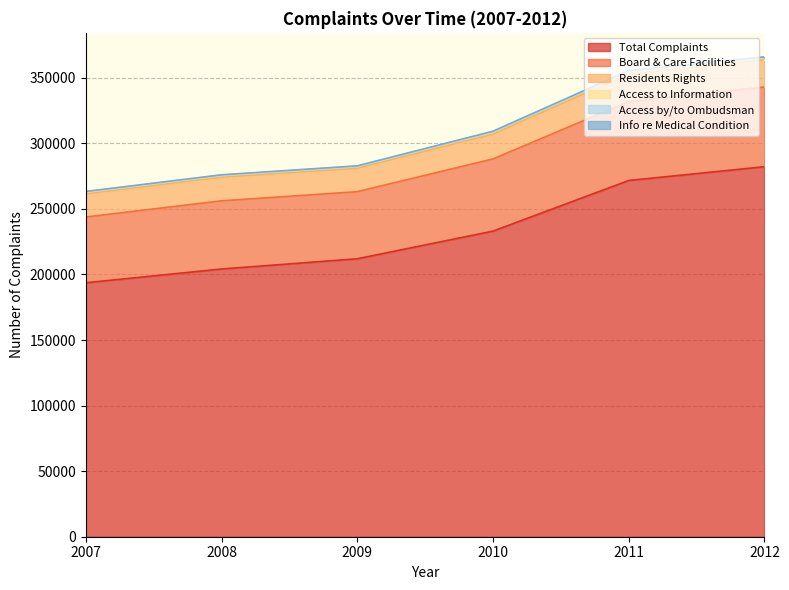

What is the minimum value for Total Complaints?

193650